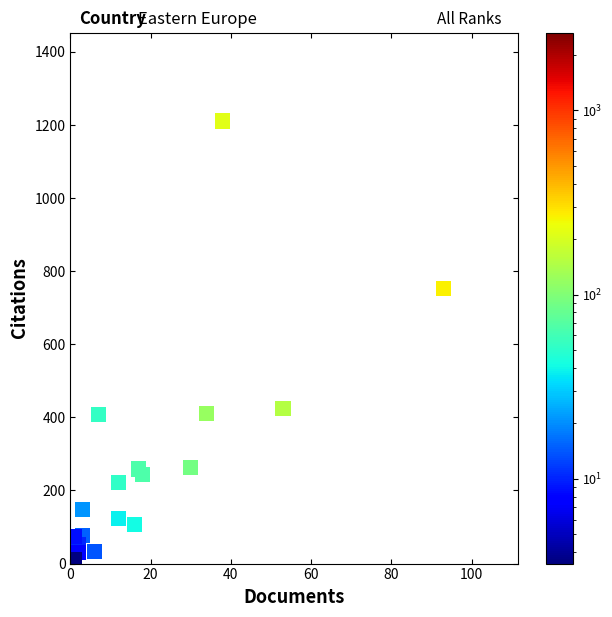

What is the range of X values (max minus min)?

92